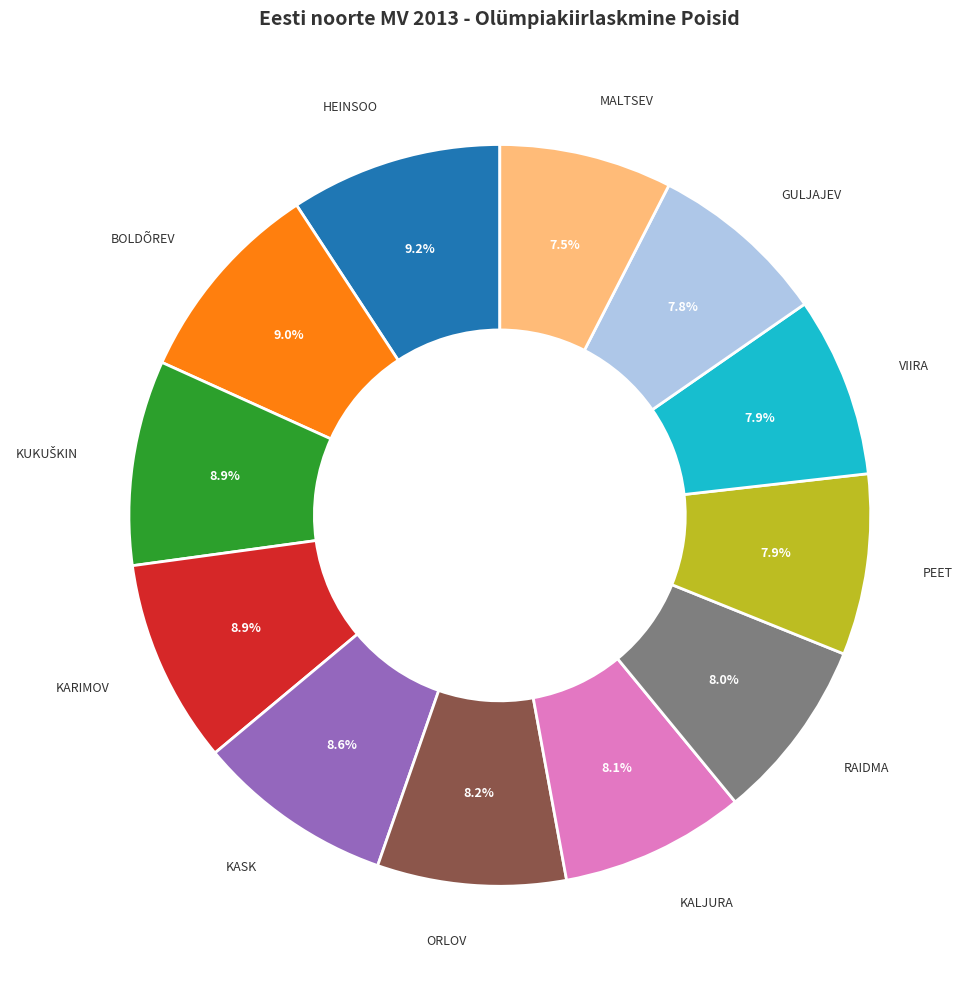

Is there any slice that represents more than half of the pie?

No